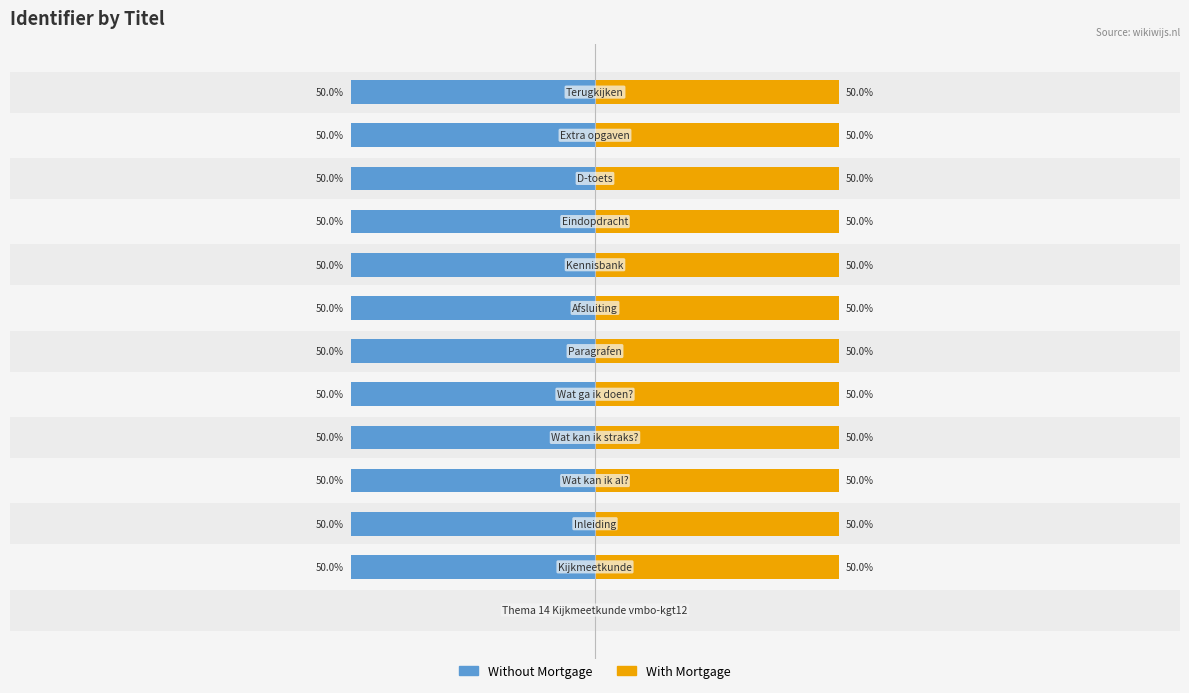

Reading left to right, what are all the values shown in this chart?

Without Mortgage: 0	-50	-50	-50	-50	-50	-50	-50	-50	-50	-50	-50	-50
With Mortgage: 0	50	50	50	50	50	50	50	50	50	50	50	50